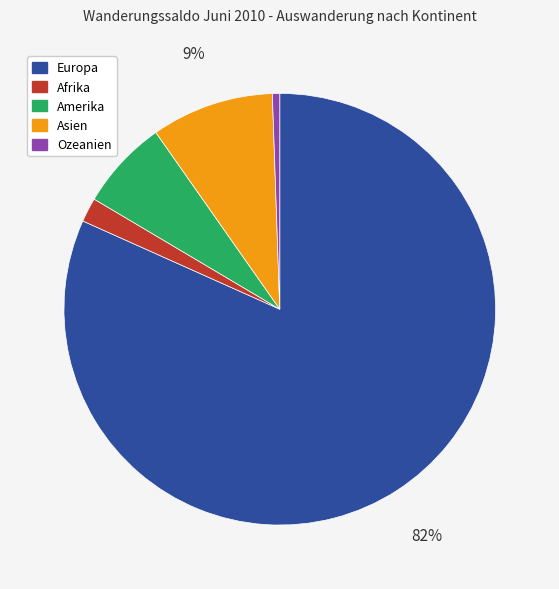

How many segments does this pie chart have?

5